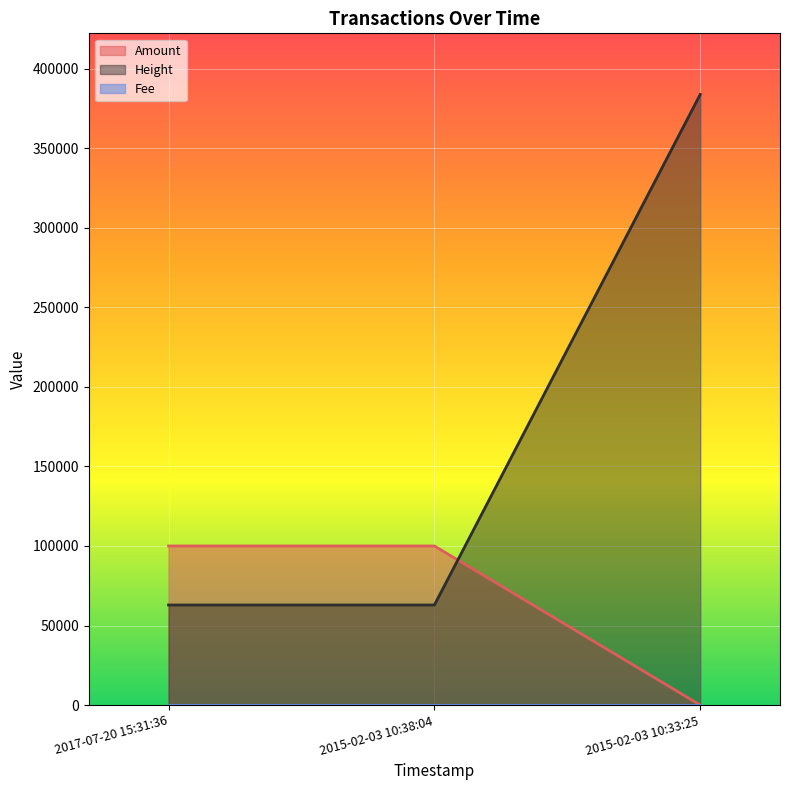

At which label is Amount closest to 50000?

2015-02-03 10:38:04